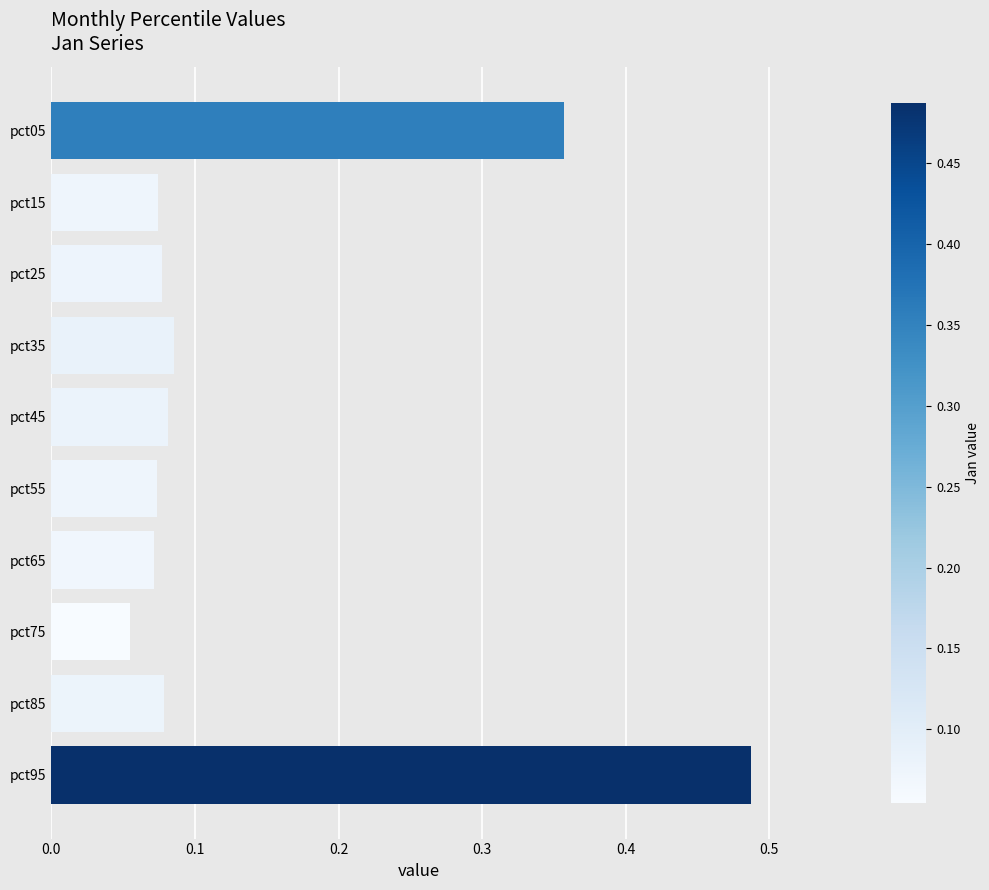

How many values are between 0 and 1?

10